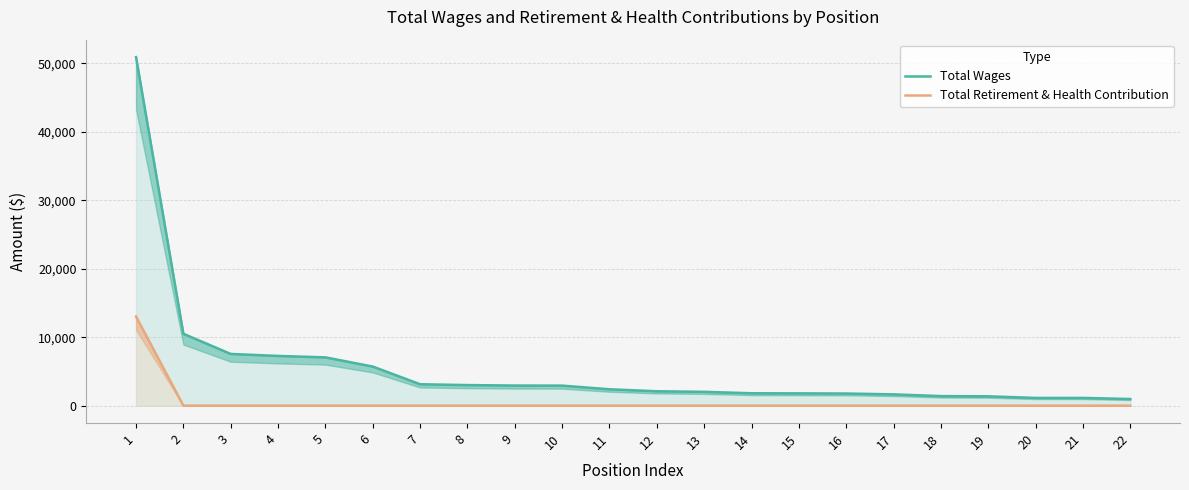

The Total Wages series shows 7051 at 5. True or false?

True